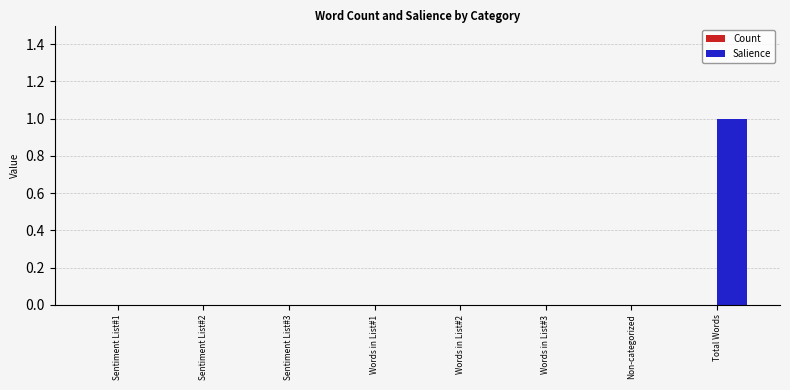

Reading left to right, transcribe all the data shown in this chart.

Sentiment List#1=0	Sentiment List#2=0	Sentiment List#3=0	Words in List#1=0	Words in List#2=0	Words in List#3=0	Non-categorized=0	Total Words=1